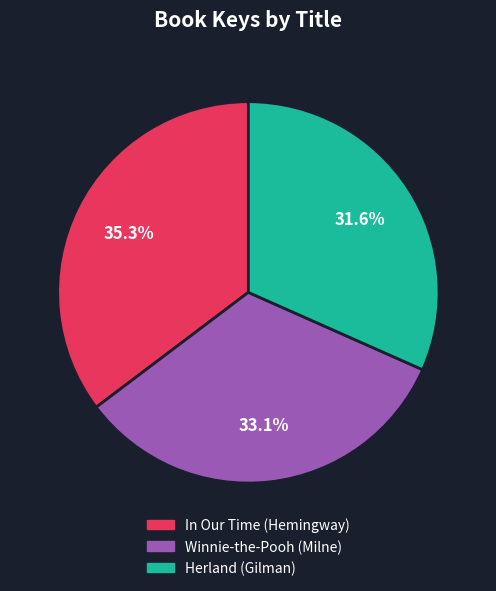

To the nearest percent, what is the average slice percentage?

33%